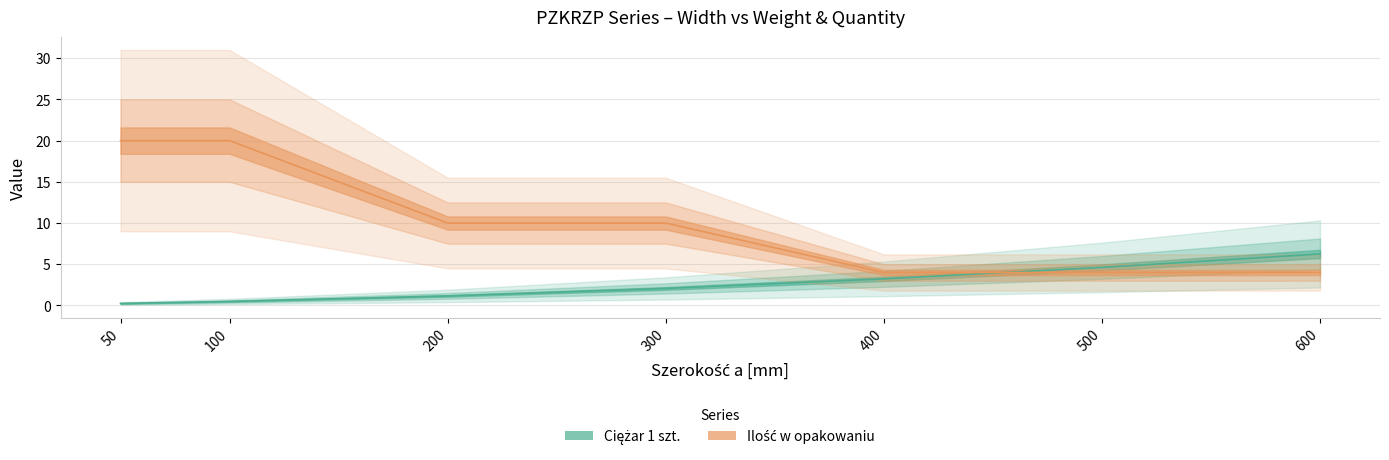

What is the approximate value of Ciężar 1 szt. at 200?

1.2